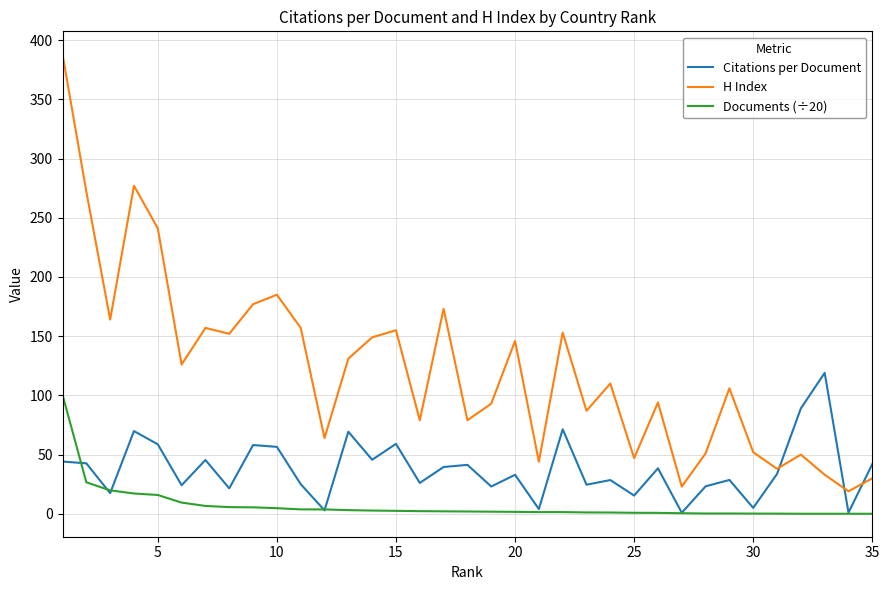

Rank the series by their average value, from lowest to highest.

Documents (÷20), Citations per Document, H Index